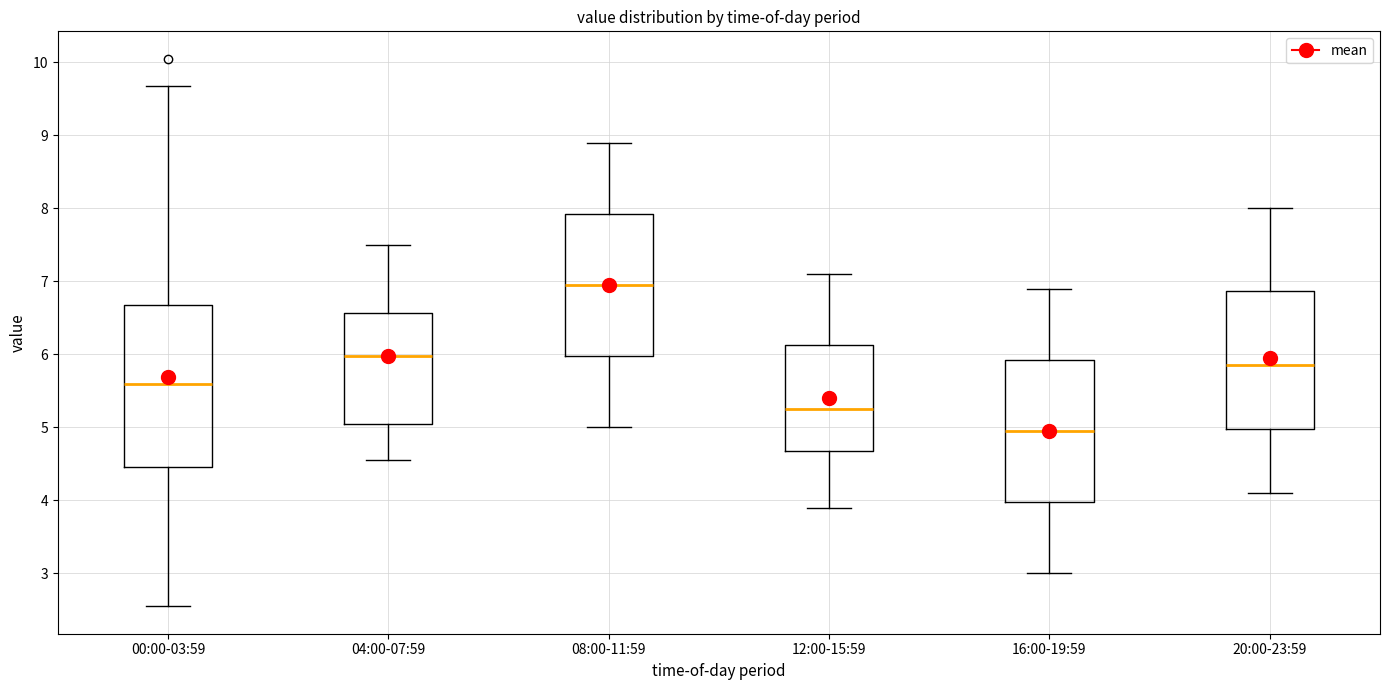

Which box has the lowest median line?

16:00-19:59